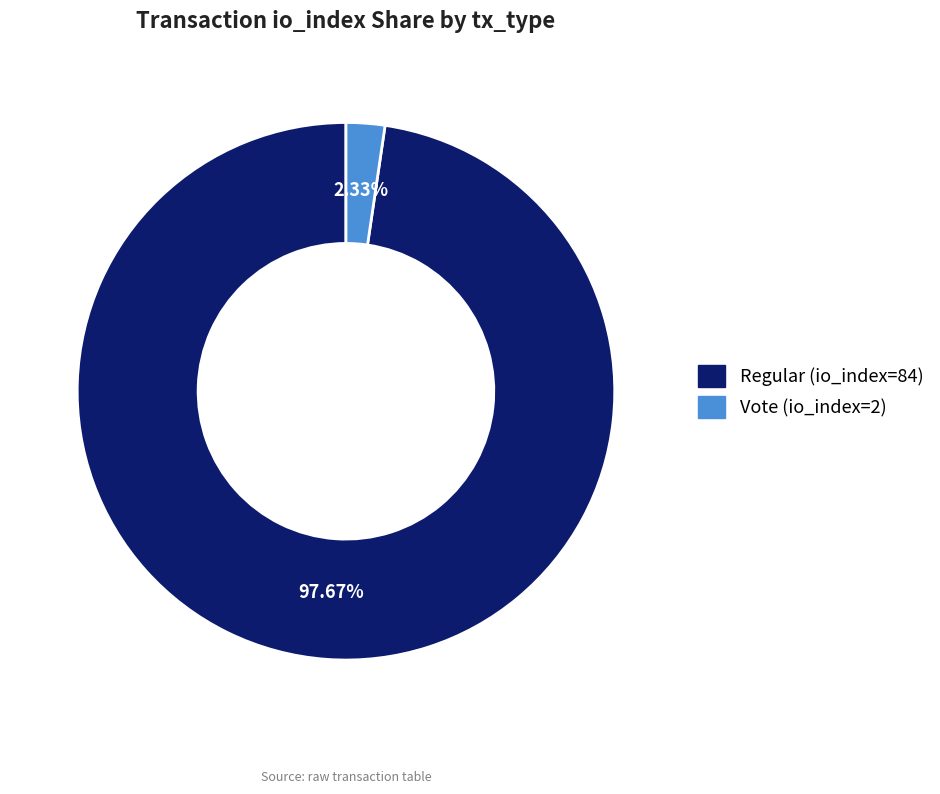

Is the sum of Vote (io_index=2) and Regular (io_index=84) greater than half?

Yes